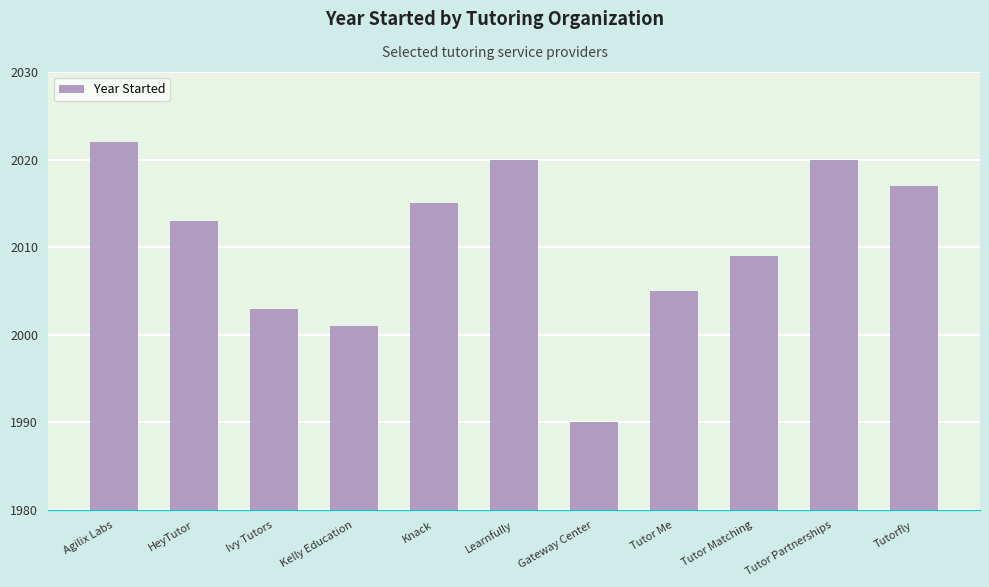

The value at Learnfully is 2020. True or false?

True